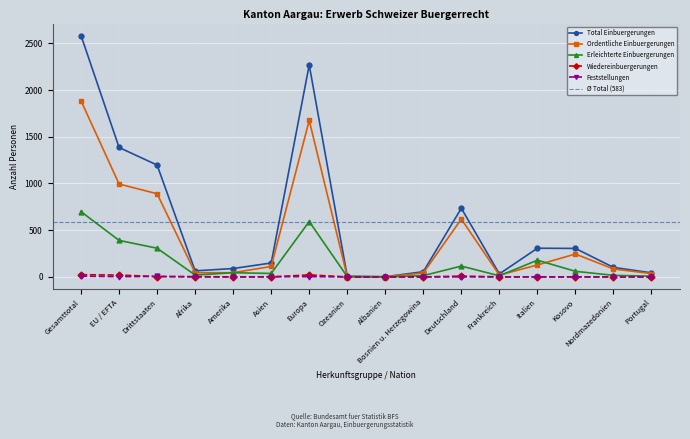

What is the difference between the maximum and minimum values in the Ordentliche Einbuergerungen series?

1882